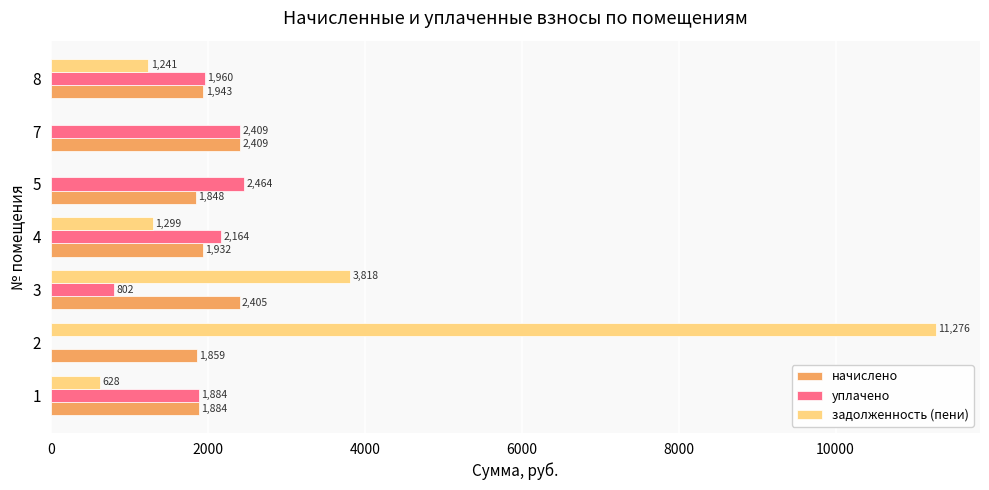

Which series has the largest total across all categories?

задолженность (пени)